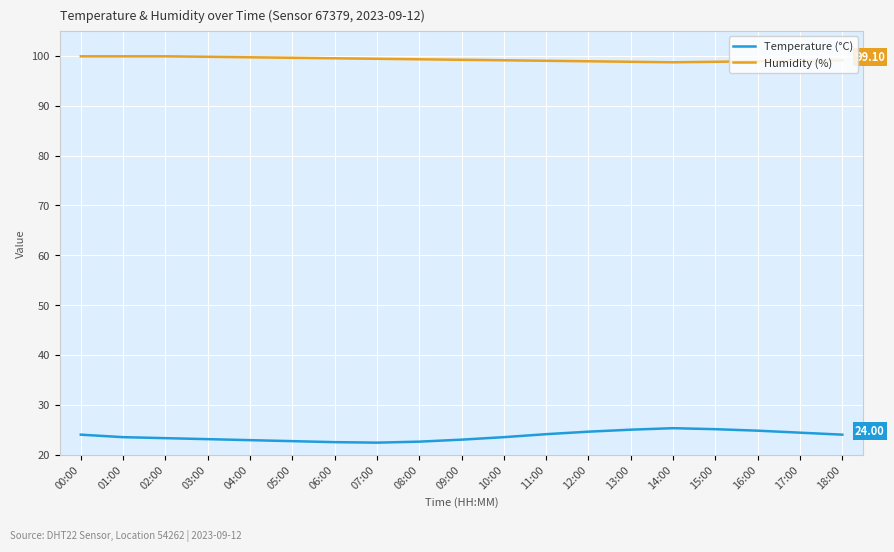

What is the average value of the Temperature (°C) series?

23.7